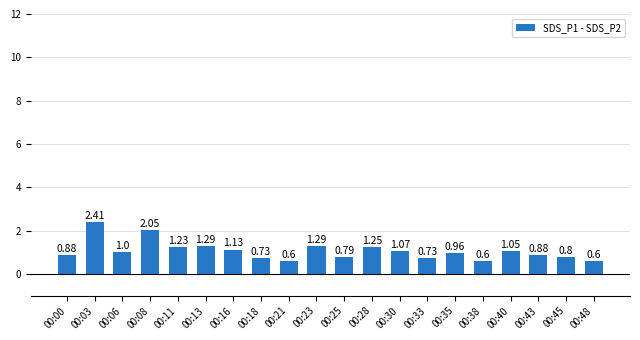

How many data points are less than 1?

10